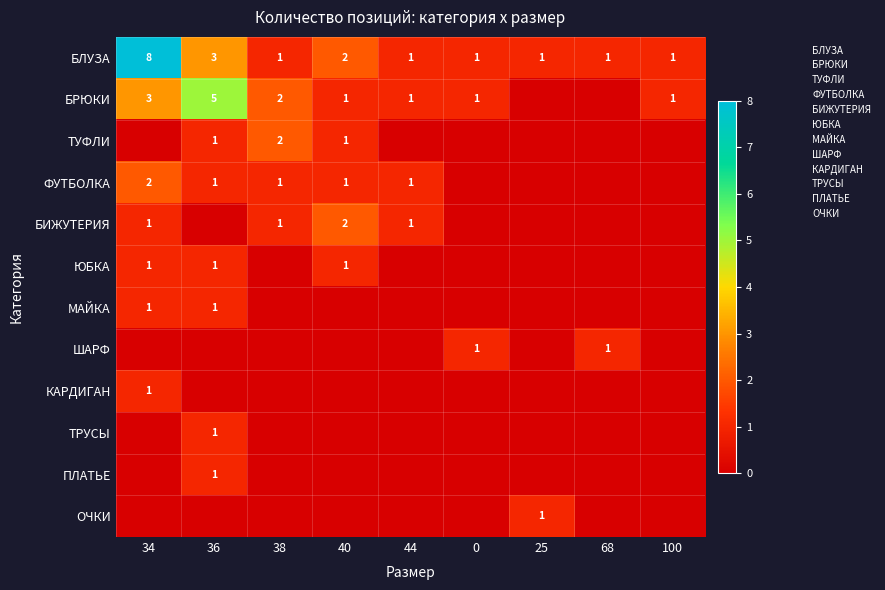

How many distinct data groups are displayed?

12